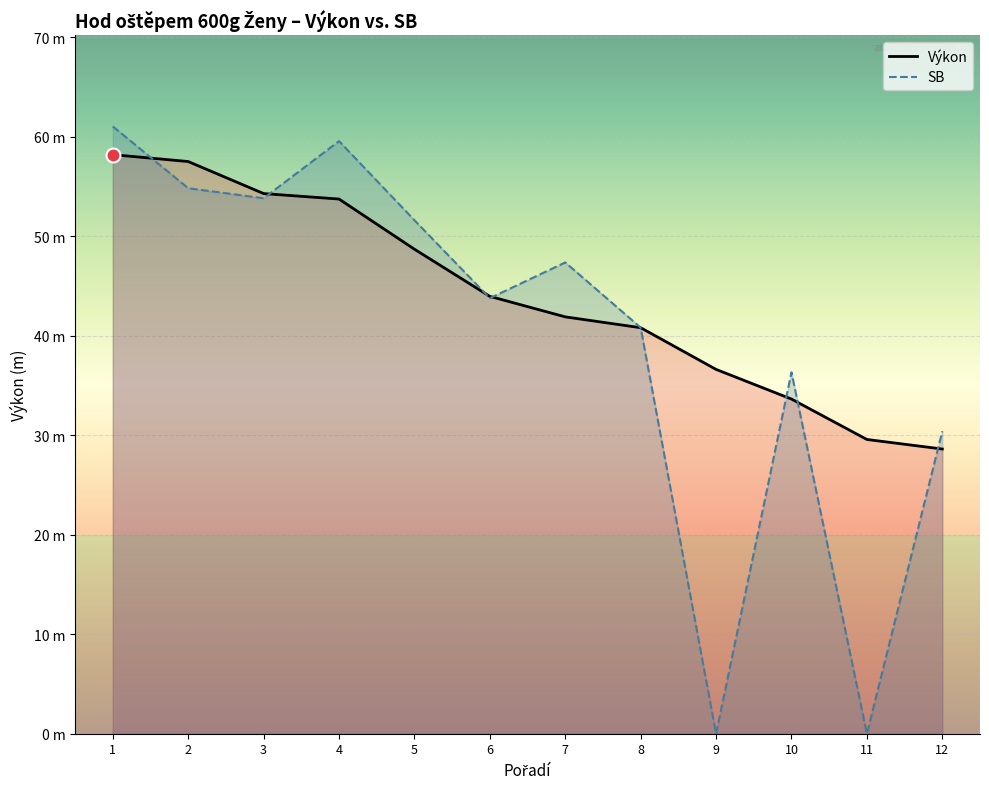

What is the value of the SB point at the 8th from the left?

40.8